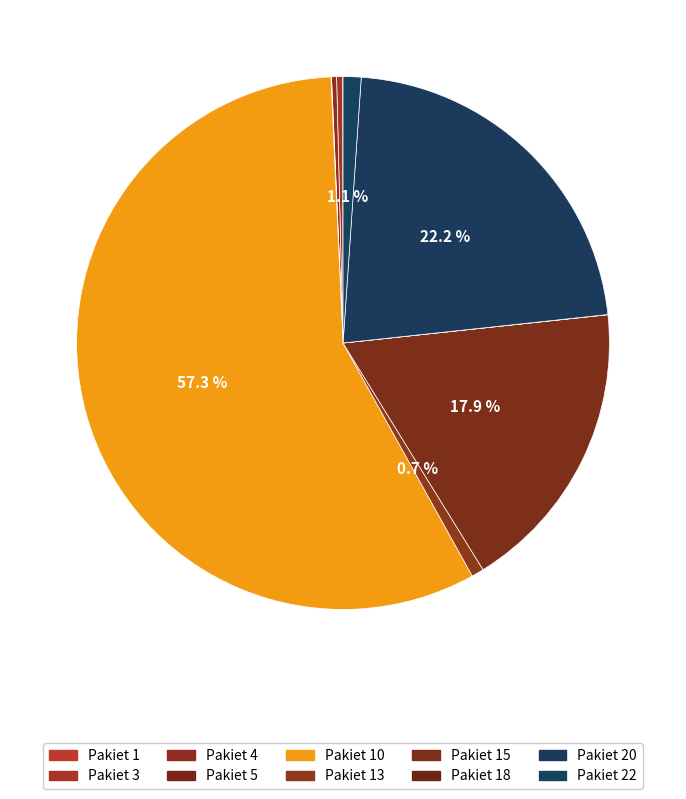

How many segments does this pie chart have?

10